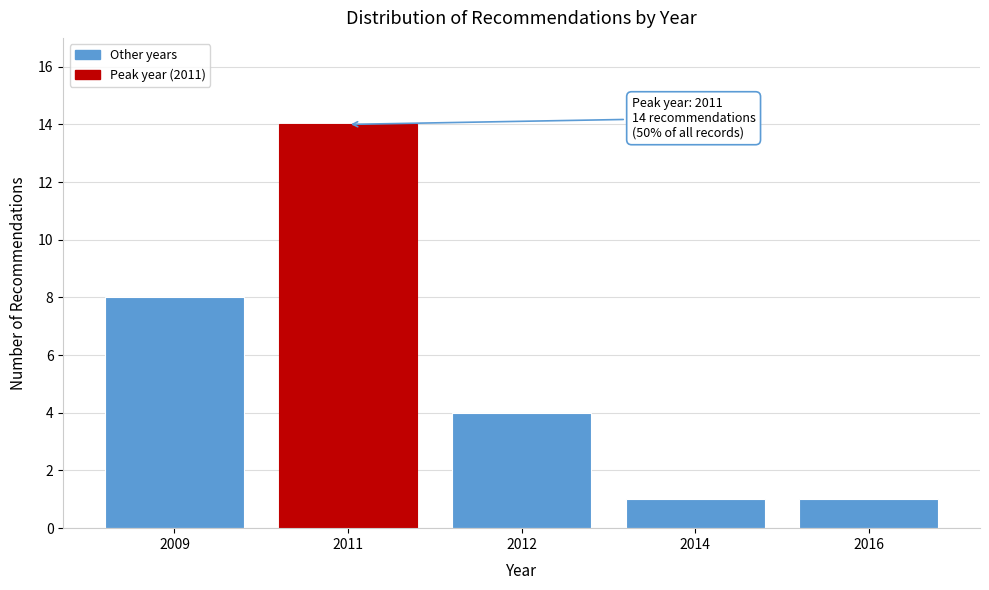

Reading left to right, transcribe all the data shown in this chart.

8	14	4	1	1